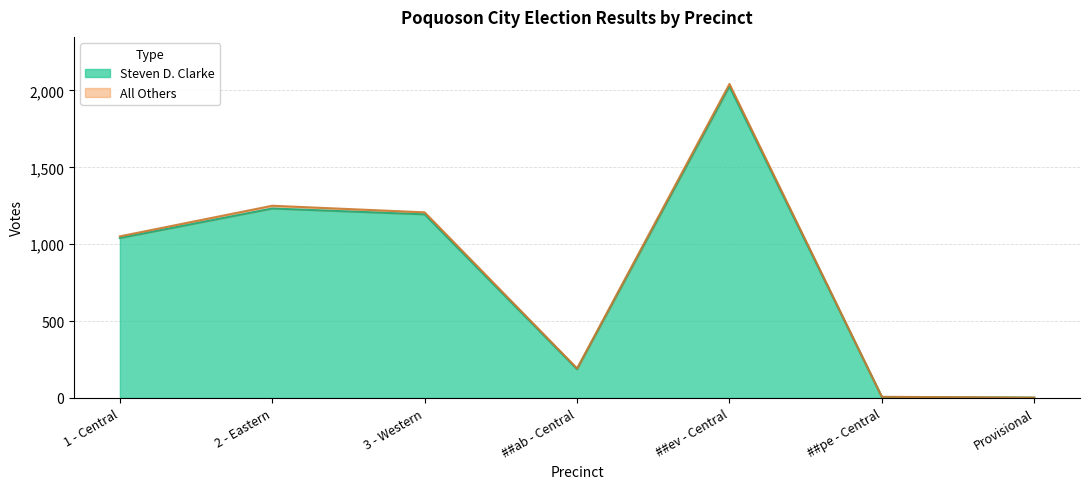

True or false: Total Votes Cast has a value of 2124 at 3 - Western.

False